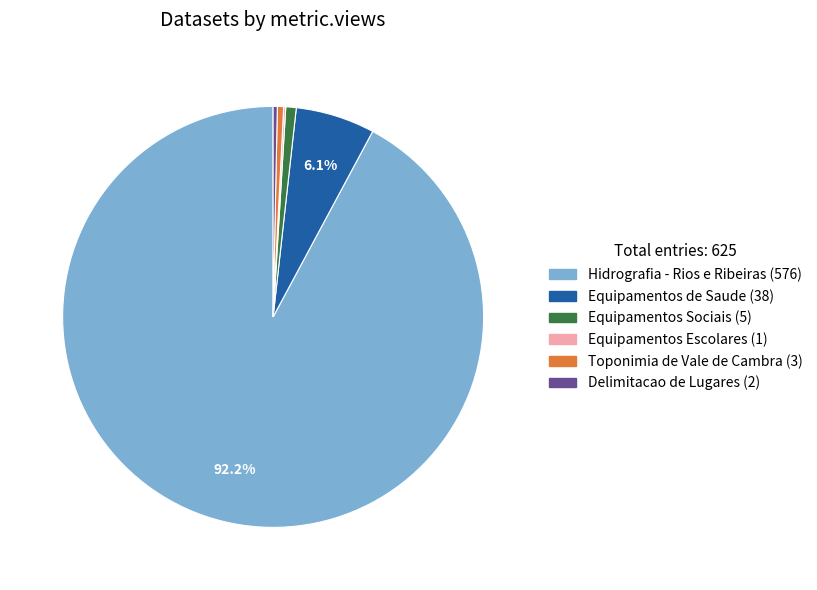

Do Hidrografia - Rios e Ribeiras and Equipamentos de Saude together represent more than half of the pie?

Yes